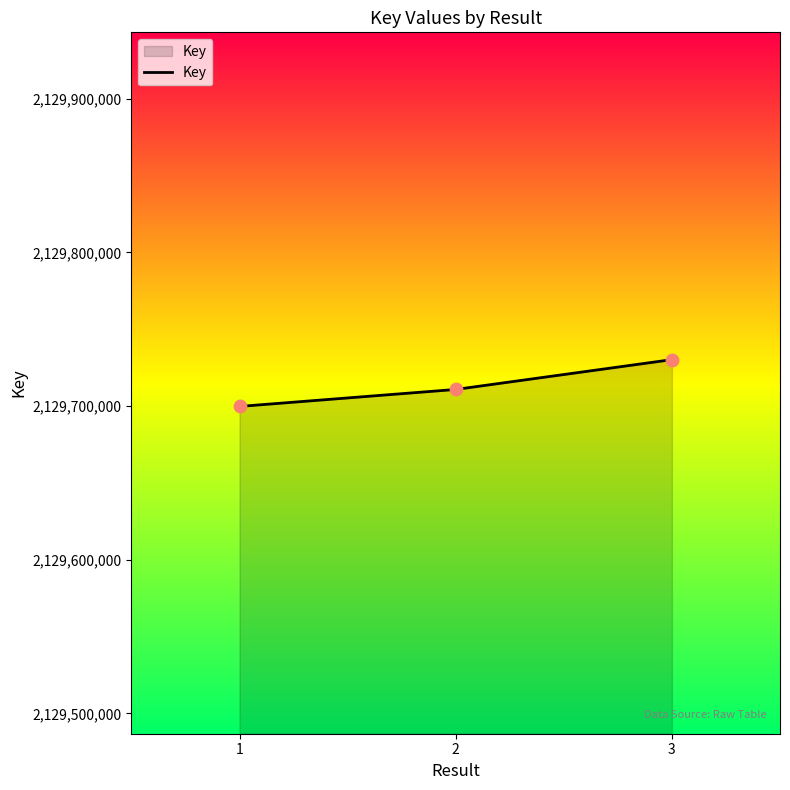

What is the ratio of the value at 1 to the value at 3?

1.0